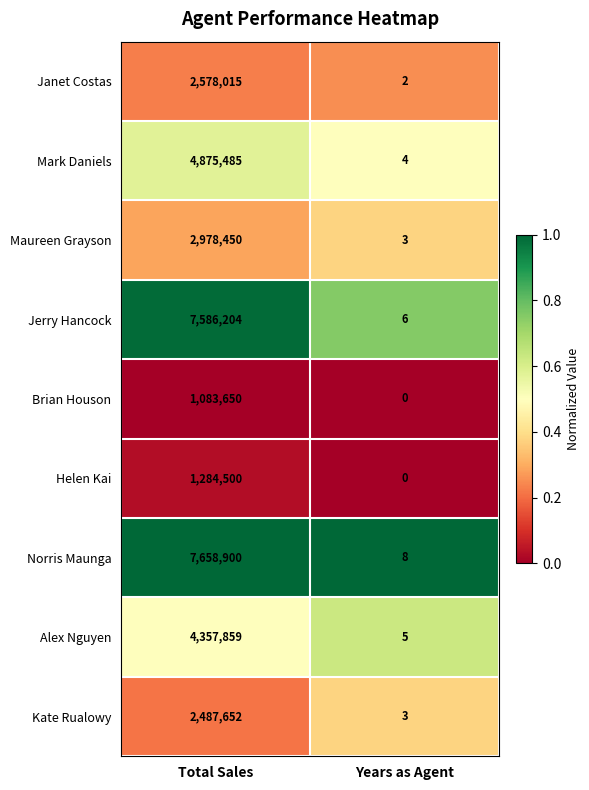

Reading left to right, extract all data points from this chart.

Janet Costas: Total Sales=2578015	Years as Agent=2
Mark Daniels: Total Sales=4875485	Years as Agent=4
Maureen Grayson: Total Sales=2978450	Years as Agent=3
Jerry Hancock: Total Sales=7586204	Years as Agent=6
Brian Houson: Total Sales=1083650	Years as Agent=0
Helen Kai: Total Sales=1284500	Years as Agent=0
Norris Maunga: Total Sales=7658900	Years as Agent=8
Alex Nguyen: Total Sales=4357859	Years as Agent=5
Kate Rualowy: Total Sales=2487652	Years as Agent=3